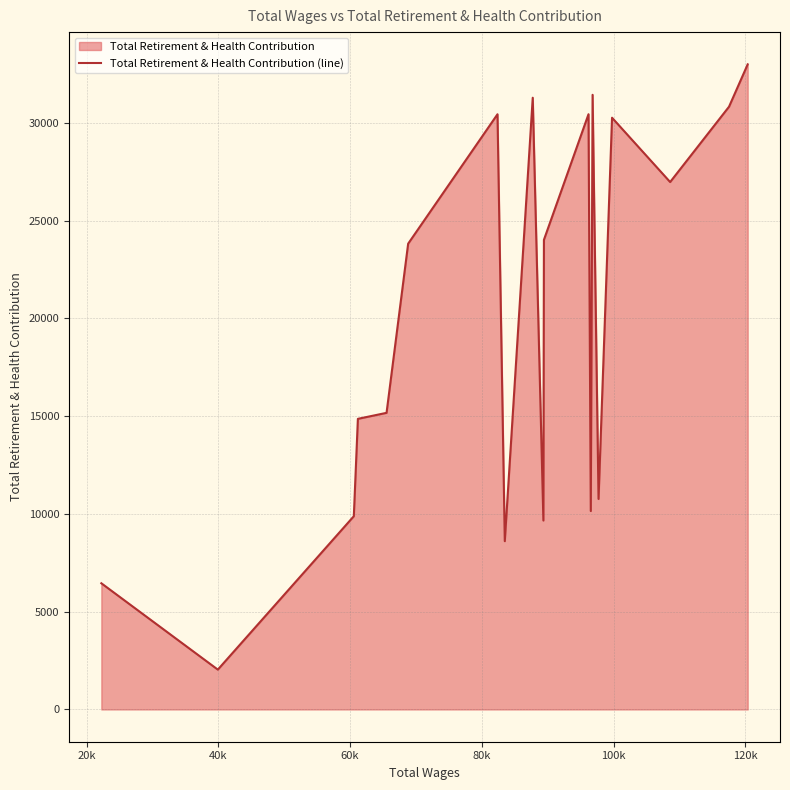

What is the greatest value displayed?

32987